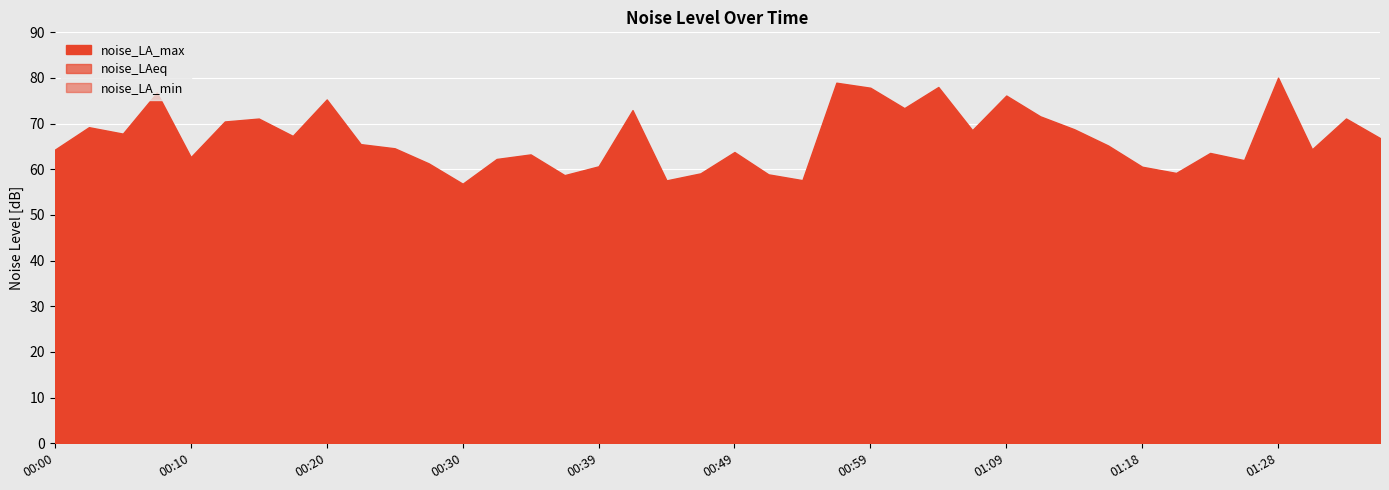

True or false: noise_LA_min and noise_LA_max cross at least once.

False